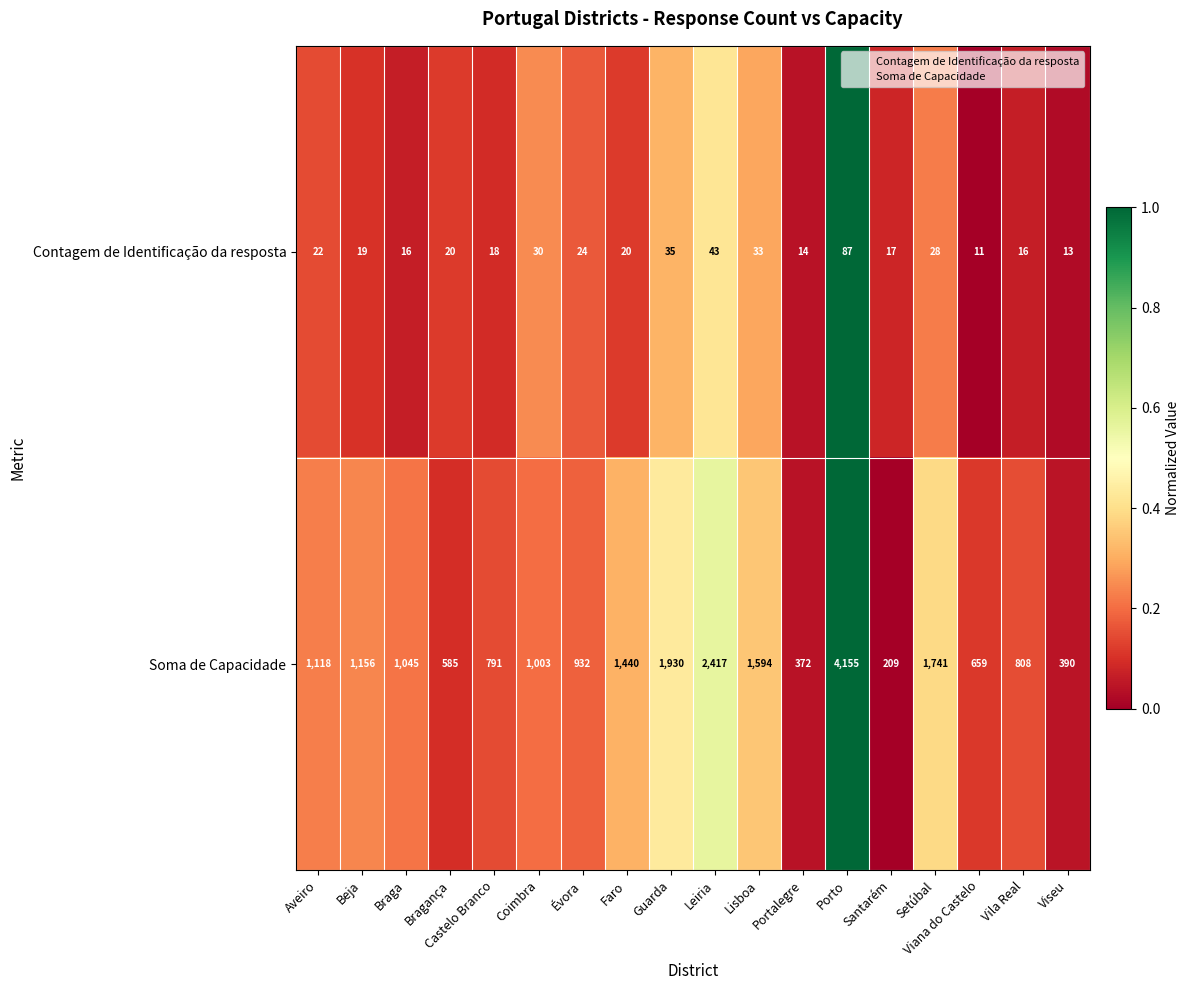

At Braga, list the series in order from smallest to largest.

Contagem de Identificação da resposta, Soma de Capacidade